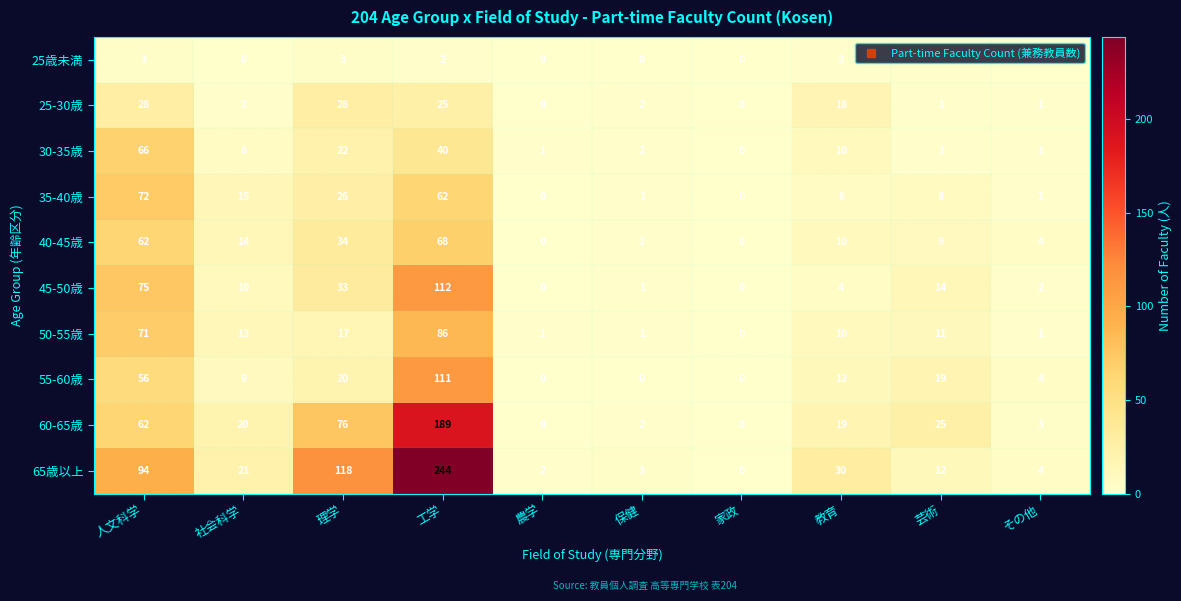

At which category is the sum across all series the highest?

工学